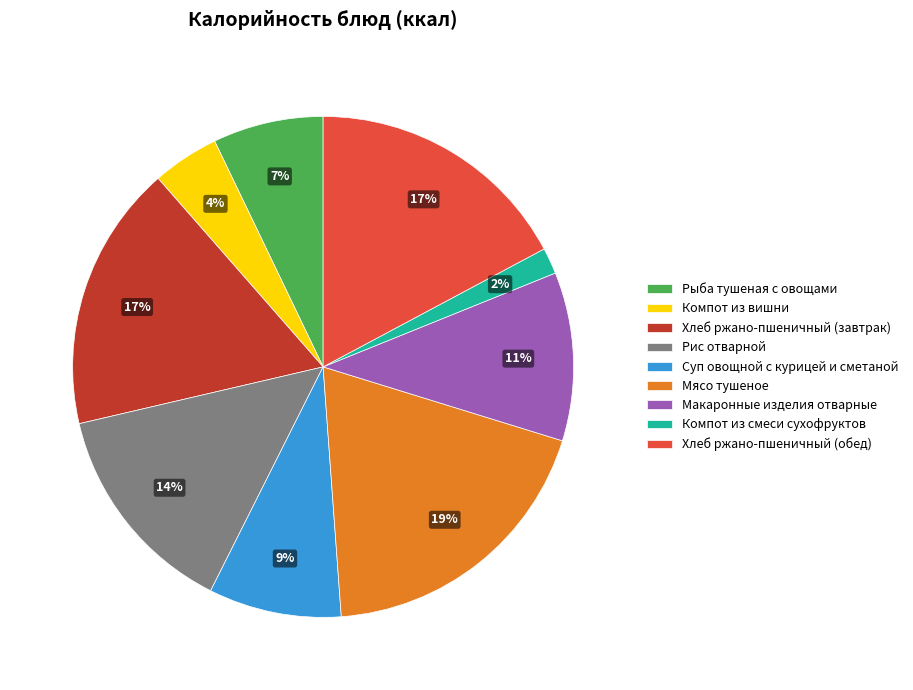

Does any single category account for the majority?

No